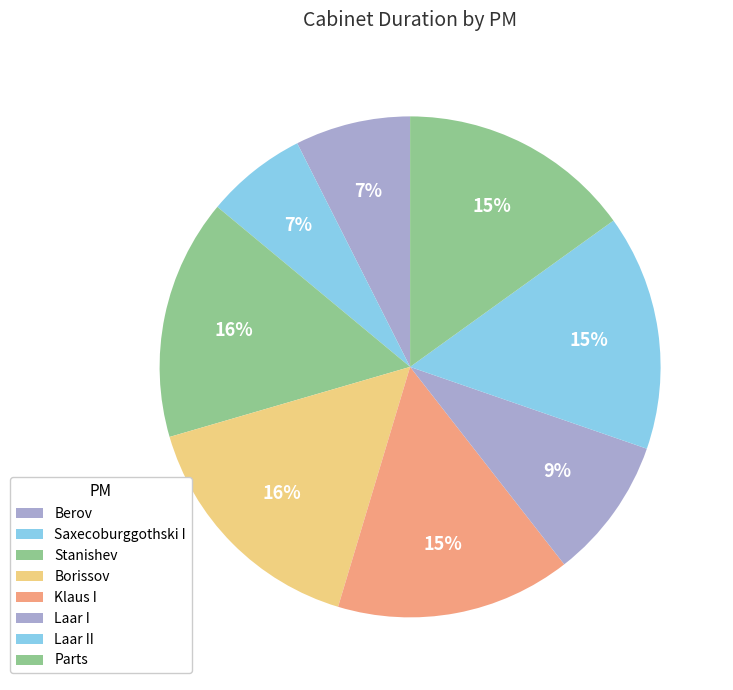

Which slice is the largest?

Borissov